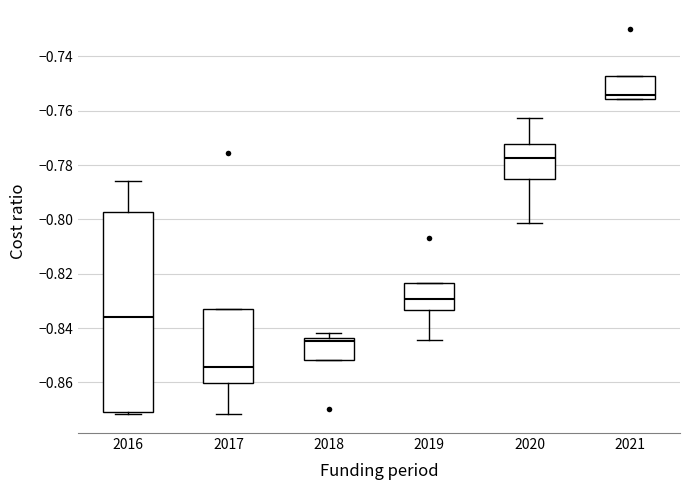

Which box is the tallest, from its lower edge to its upper edge?

2016